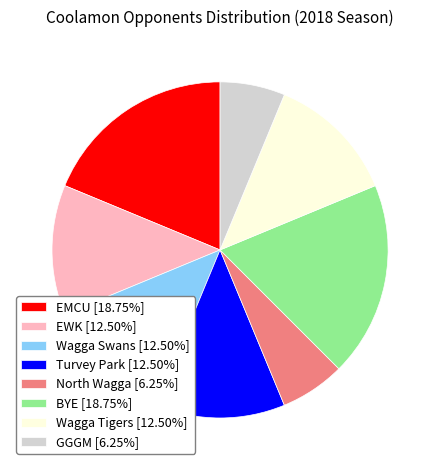

Do EMCU [18.75%] and EWK [12.50%] together represent more than half of the pie?

No